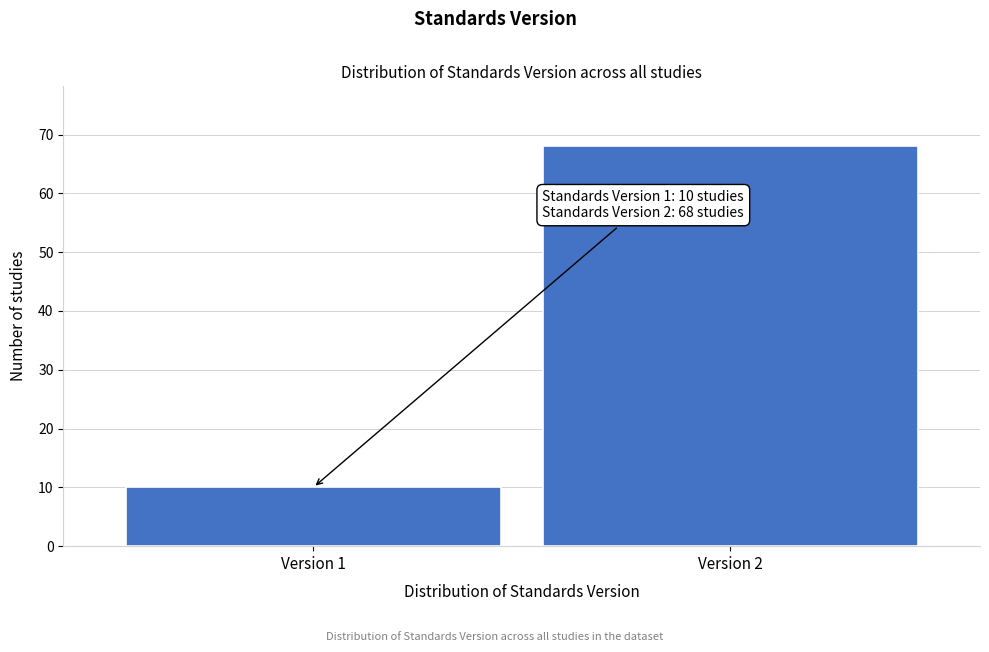

Reading left to right, list all the values displayed in this chart.

Version 1=10	Version 2=68